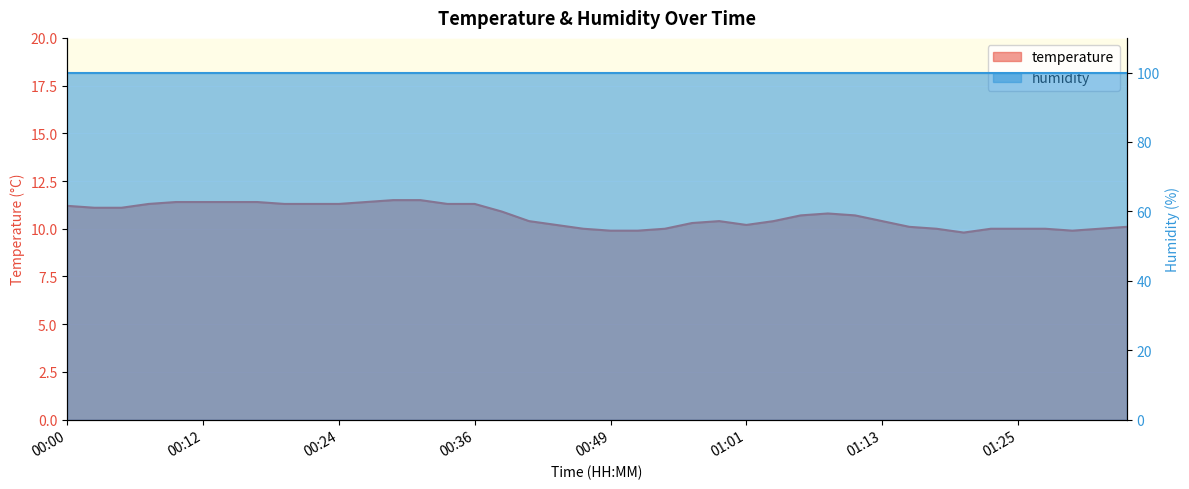

What is the average value?

10.7